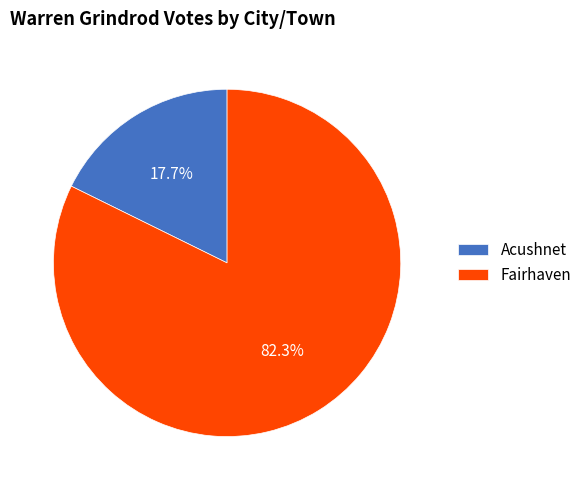

To the nearest percent, what is the average slice percentage?

50%